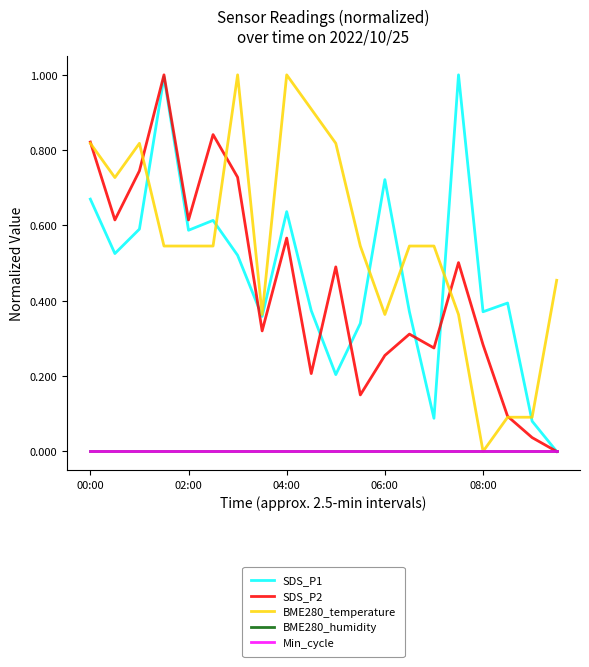

True or false: Min_cycle and SDS_P1 cross at least once.

False